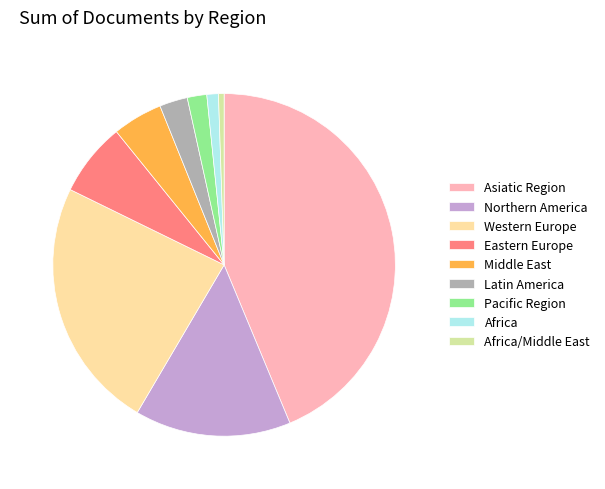

What is the largest slice in the pie chart?

Asiatic Region